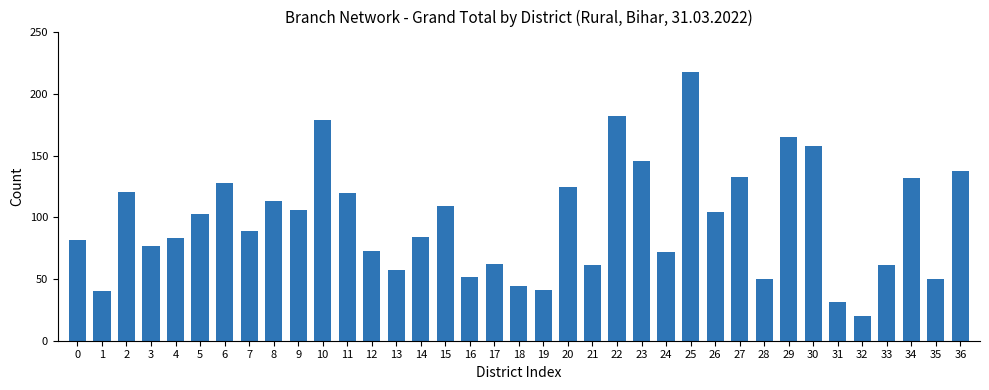

What is the difference between the maximum and minimum values?

198